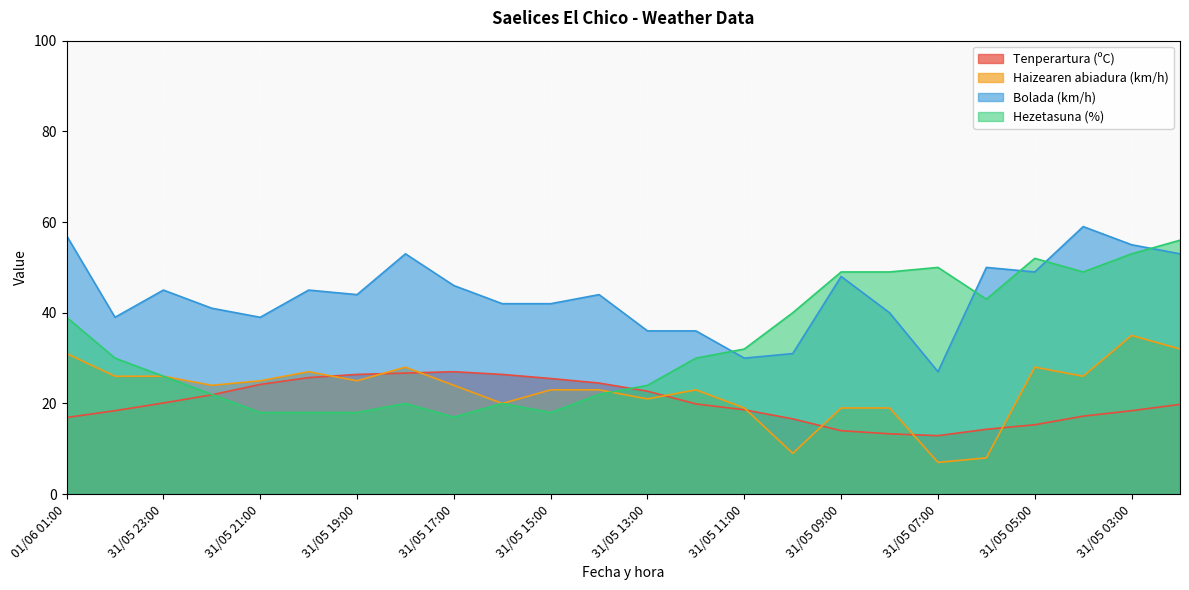

How many distinct data groups are displayed?

4